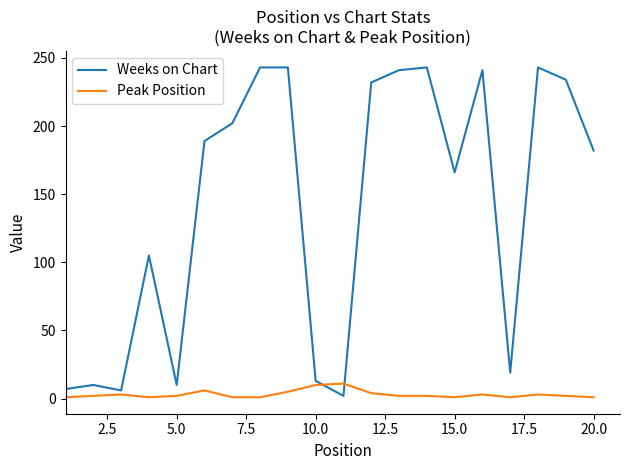

How many lines are shown in the chart?

2